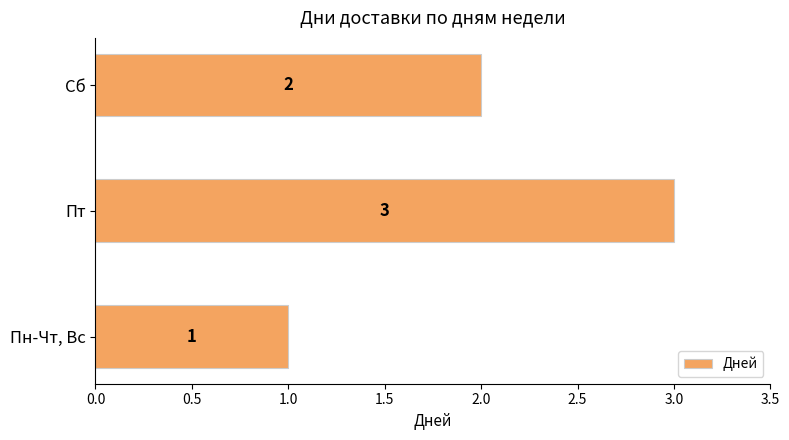

What is the average value?

2